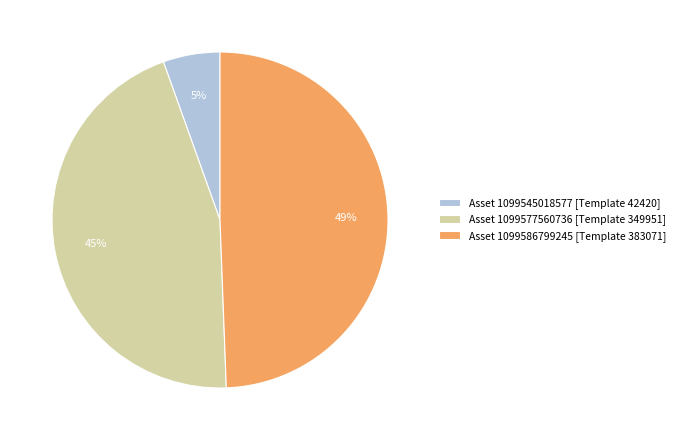

Is the sum of Asset 1099586799245 [Template 383071] and Asset 1099545018577 [Template 42420] greater than half?

Yes